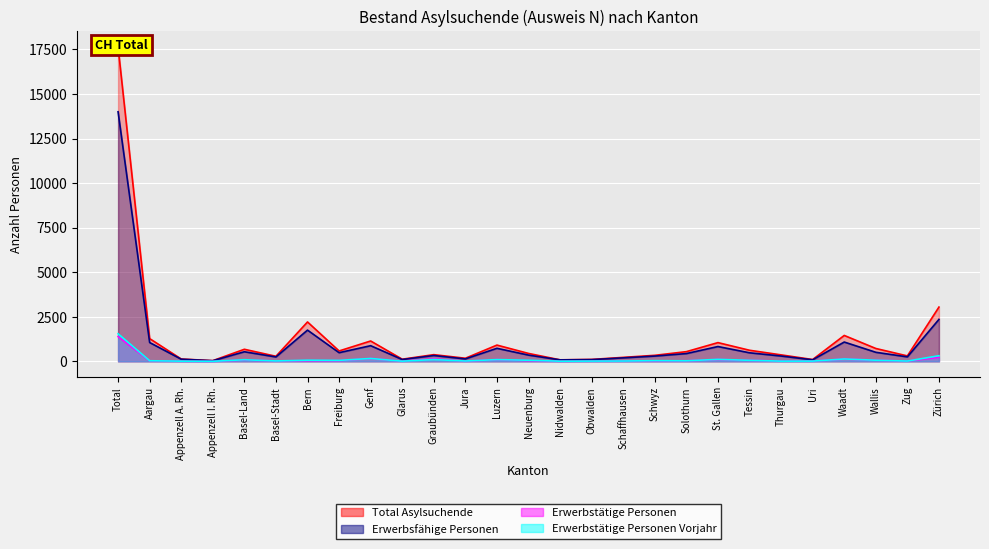

At which label is Erwerbsfähige Personen closest to 7016?

Zürich